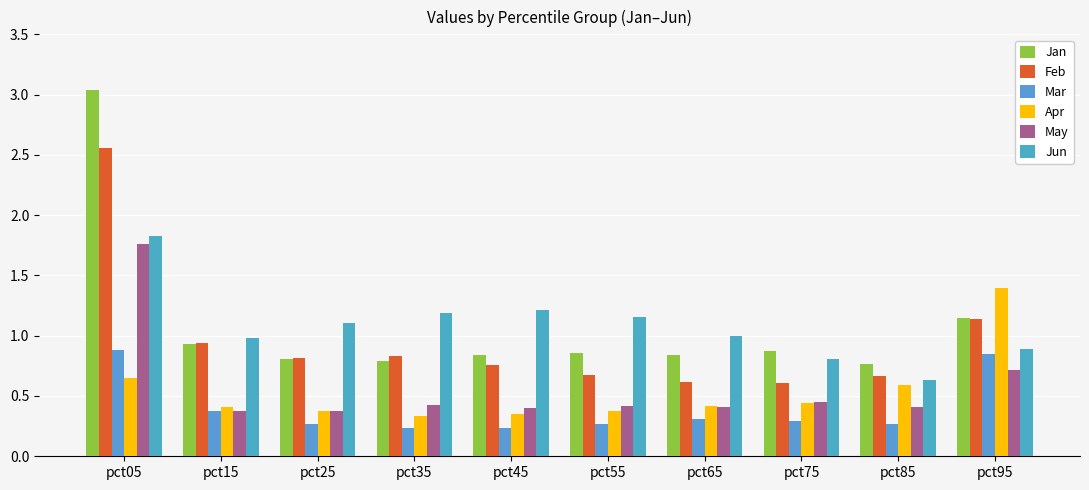

Where is Jun nearest to the value 1?

pct65